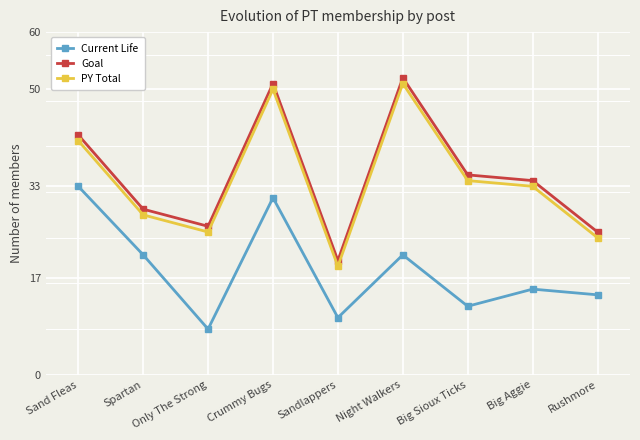

What position from the left is Sand Fleas?

1